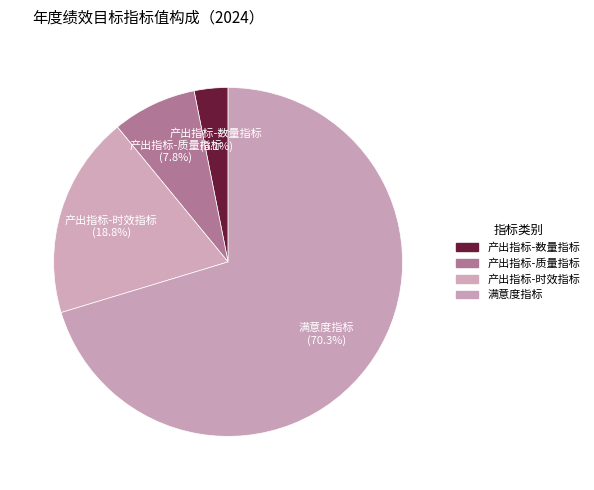

Which slice is the smallest?

产出指标-数量指标